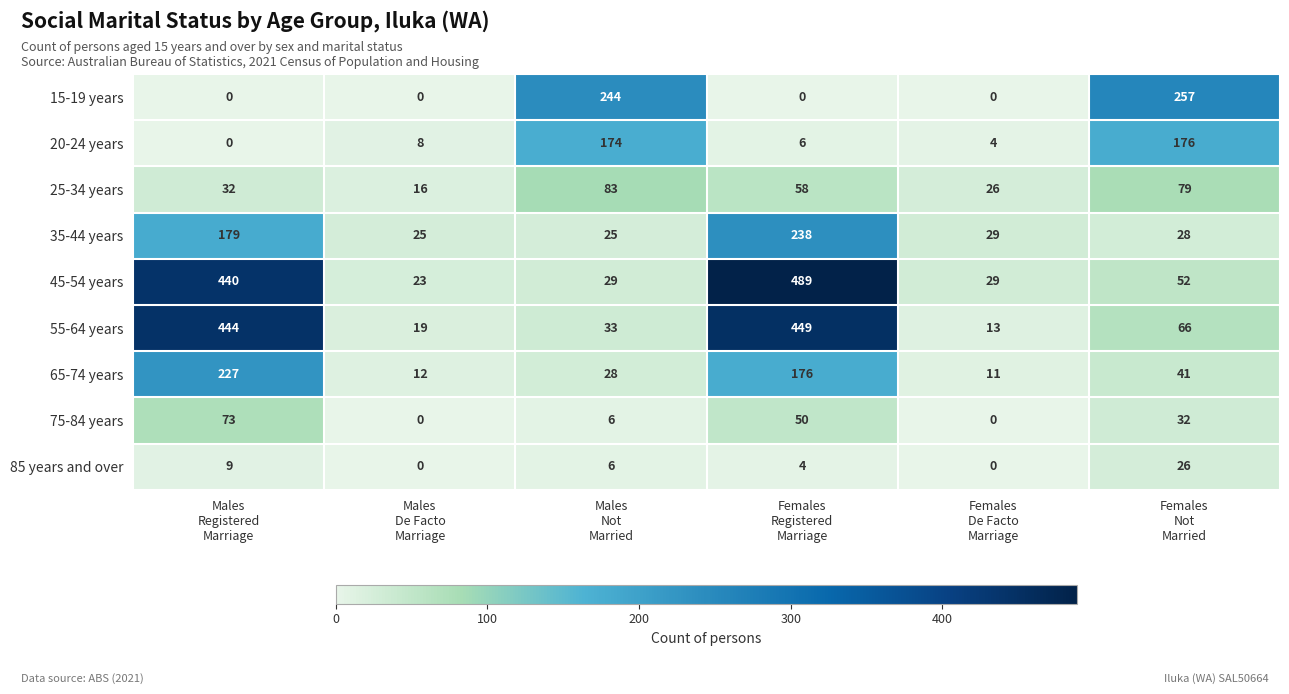

How many series are shown in this chart?

9